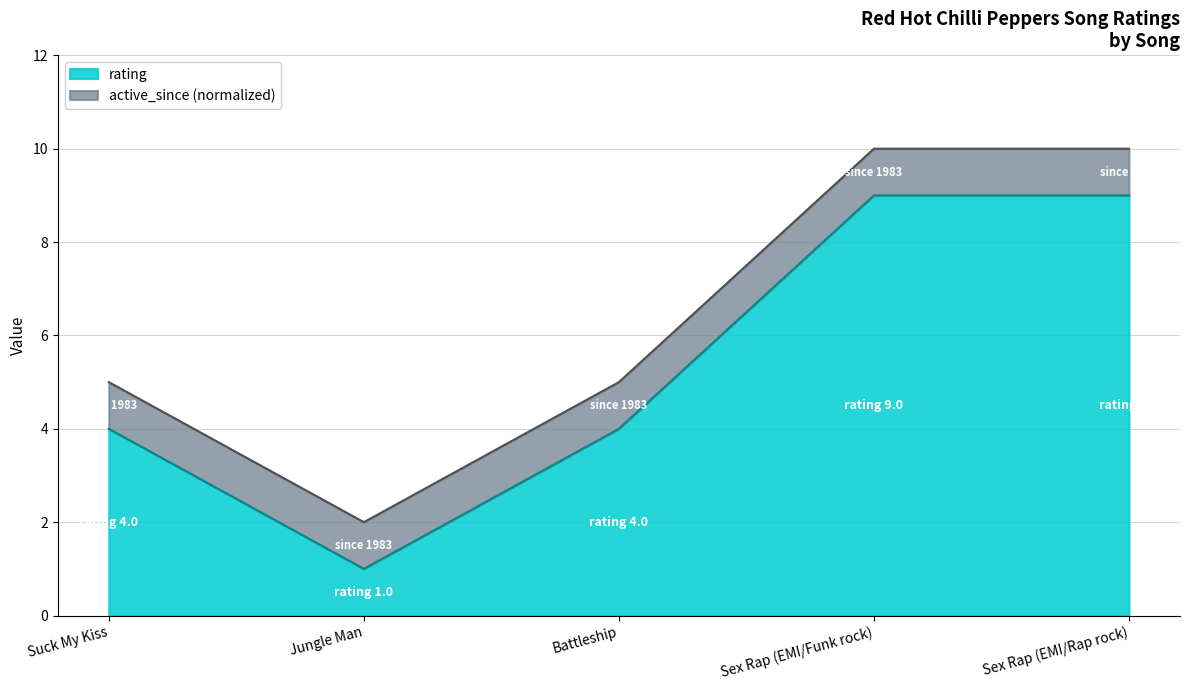

How many values are between 4 and 9?

4